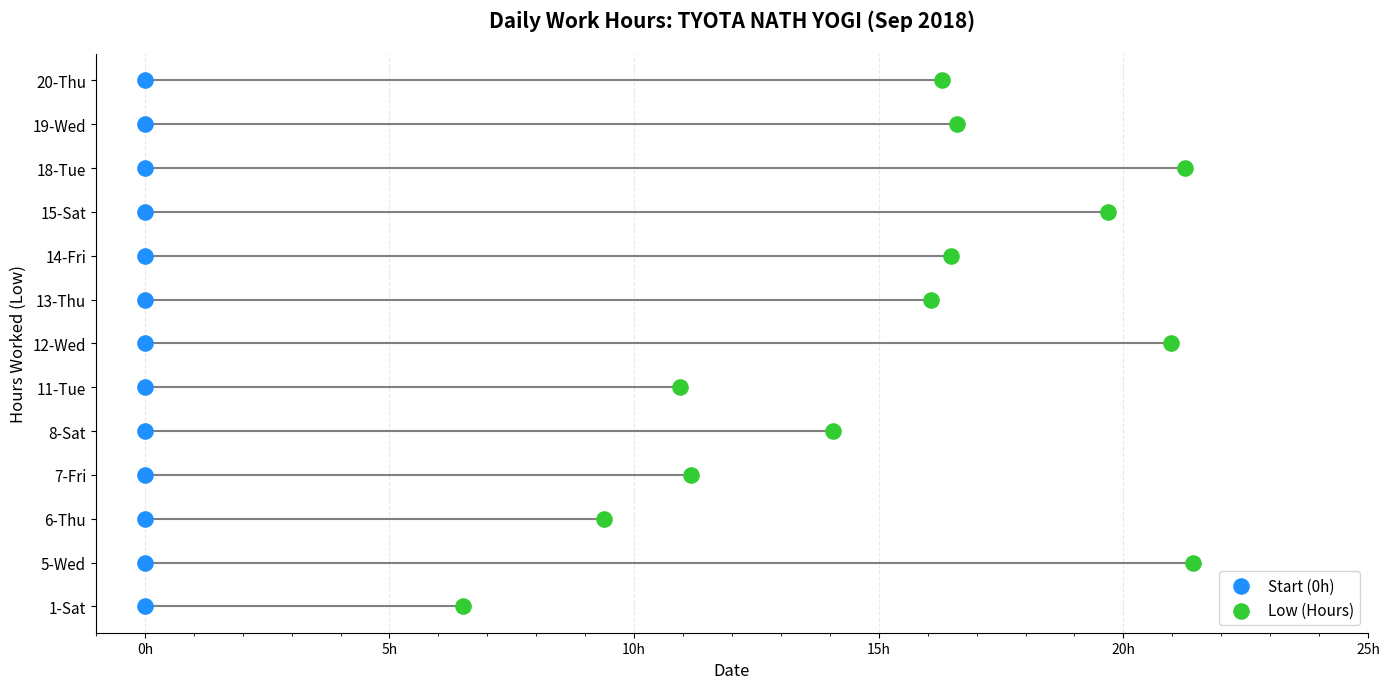

What are all the series names shown in the legend?

Start (0h), Low (Hours)